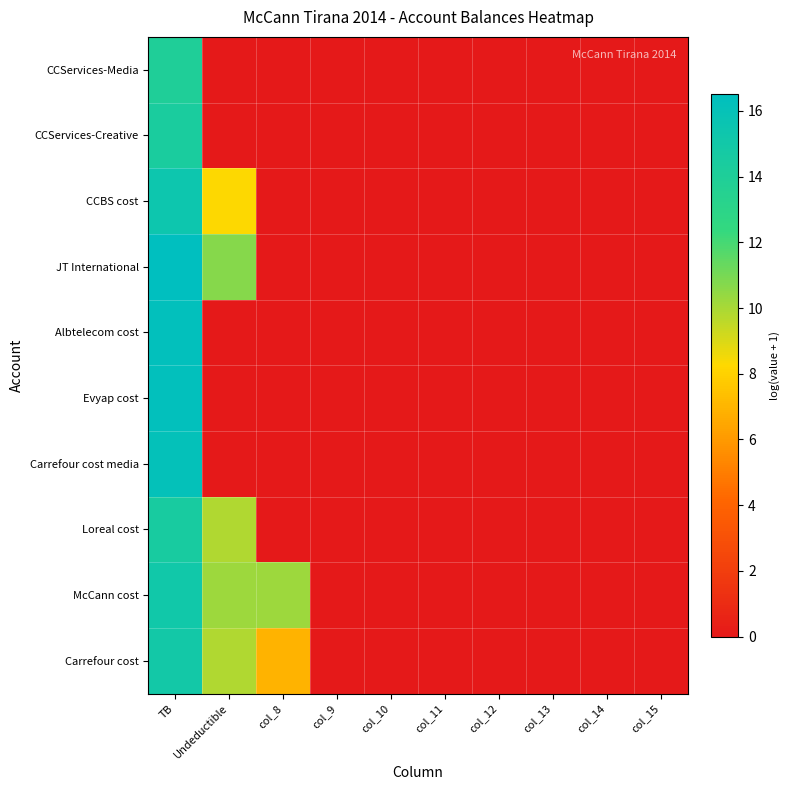

Reading left to right, what are all the values shown in this chart?

CCServices-Media: TB=14.0	Undeductible=0.0	col_8=0.0	col_9=0.0	col_10=0.0	col_11=0.0	col_12=0.0	col_13=0.0	col_14=0.0	col_15=0.0
CCServices-Creative: TB=14.4	Undeductible=0.0	col_8=0.0	col_9=0.0	col_10=0.0	col_11=0.0	col_12=0.0	col_13=0.0	col_14=0.0	col_15=0.0
CCBS cost: TB=15.4	Undeductible=8.3	col_8=0.0	col_9=0.0	col_10=0.0	col_11=0.0	col_12=0.0	col_13=0.0	col_14=0.0	col_15=0.0
JT International: TB=16.5	Undeductible=10.7	col_8=0.0	col_9=0.0	col_10=0.0	col_11=0.0	col_12=0.0	col_13=0.0	col_14=0.0	col_15=0.0
Albtelecom cost: TB=16.3	Undeductible=0.0	col_8=0.0	col_9=0.0	col_10=0.0	col_11=0.0	col_12=0.0	col_13=0.0	col_14=0.0	col_15=0.0
Evyap cost: TB=16.3	Undeductible=0.0	col_8=0.0	col_9=0.0	col_10=0.0	col_11=0.0	col_12=0.0	col_13=0.0	col_14=0.0	col_15=0.0
Carrefour cost media: TB=16.1	Undeductible=0.0	col_8=0.0	col_9=0.0	col_10=0.0	col_11=0.0	col_12=0.0	col_13=0.0	col_14=0.0	col_15=0.0
Loreal cost: TB=14.5	Undeductible=9.8	col_8=0.0	col_9=0.0	col_10=0.0	col_11=0.0	col_12=0.0	col_13=0.0	col_14=0.0	col_15=0.0
McCann cost: TB=15.1	Undeductible=10.2	col_8=10.2	col_9=0.0	col_10=0.0	col_11=0.0	col_12=0.0	col_13=0.0	col_14=0.0	col_15=0.0
Carrefour cost: TB=14.9	Undeductible=9.8	col_8=6.9	col_9=0.0	col_10=0.0	col_11=0.0	col_12=0.0	col_13=0.0	col_14=0.0	col_15=0.0